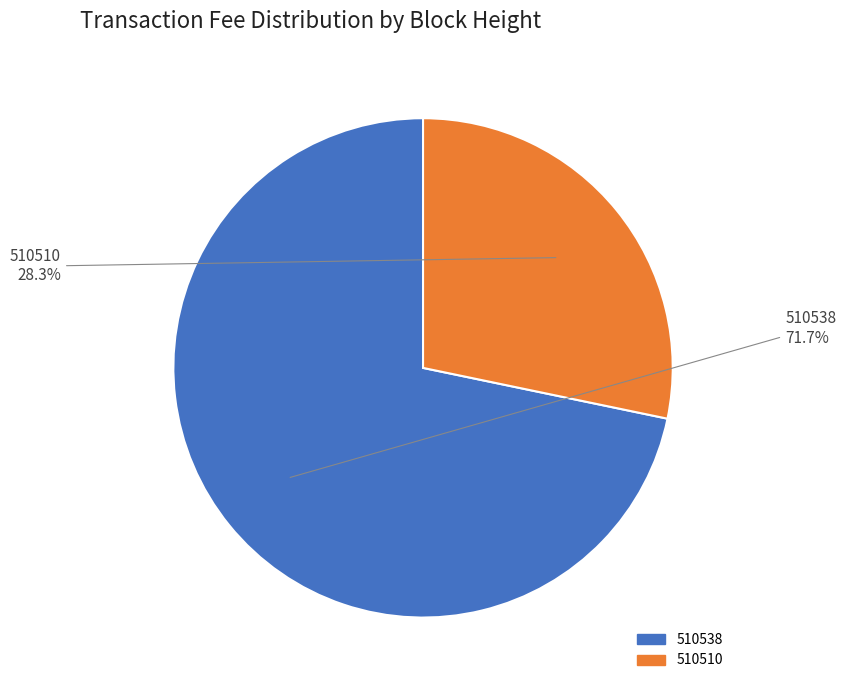

True or false: 510510 accounts for 17% of the total.

False